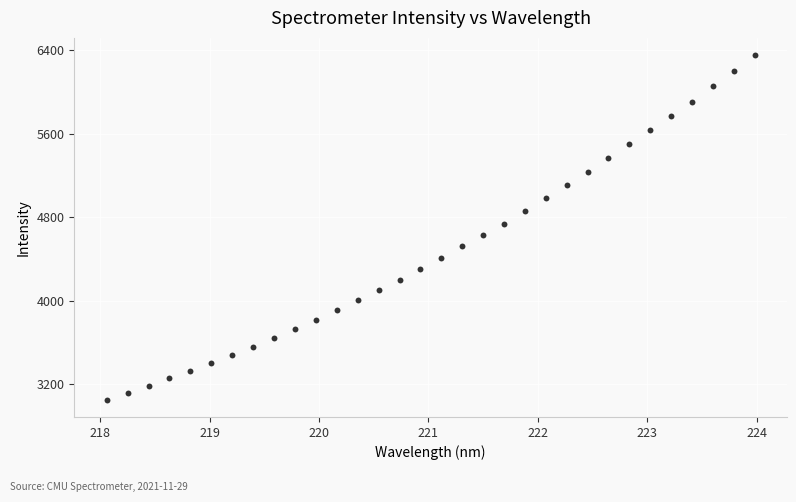

What is the range of Y values (max minus min)?

3301.2